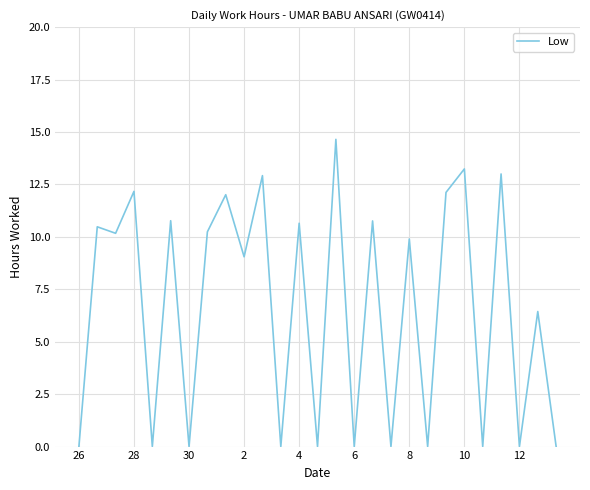

How many interior local peaks (higher than both neighbors) does the data have?

12